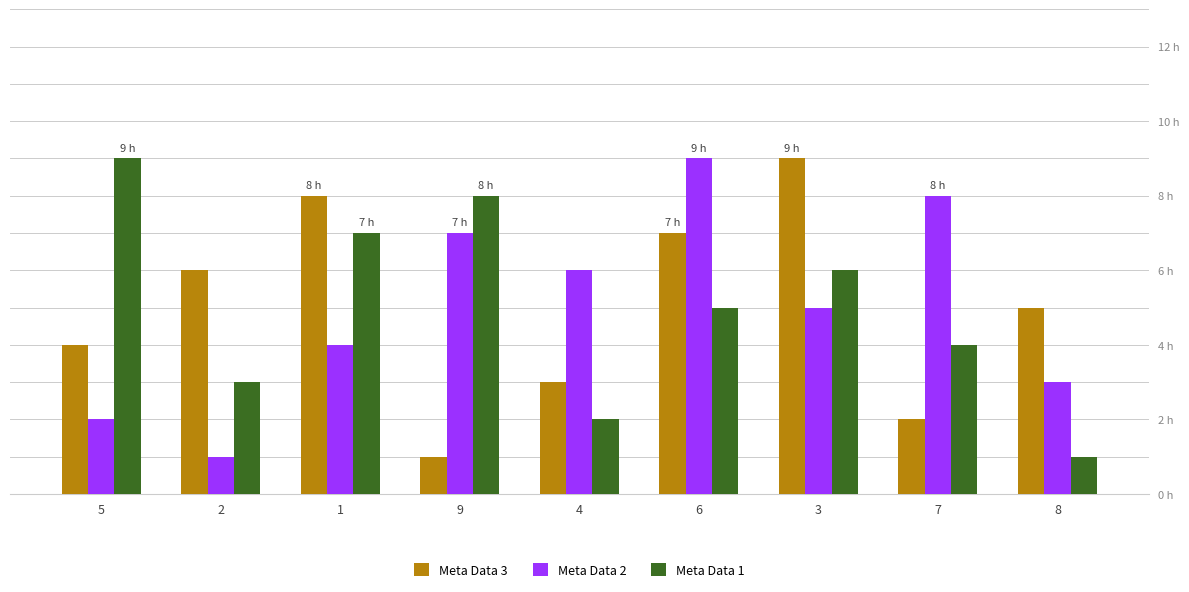

Does the chart contain stacked bars?

No